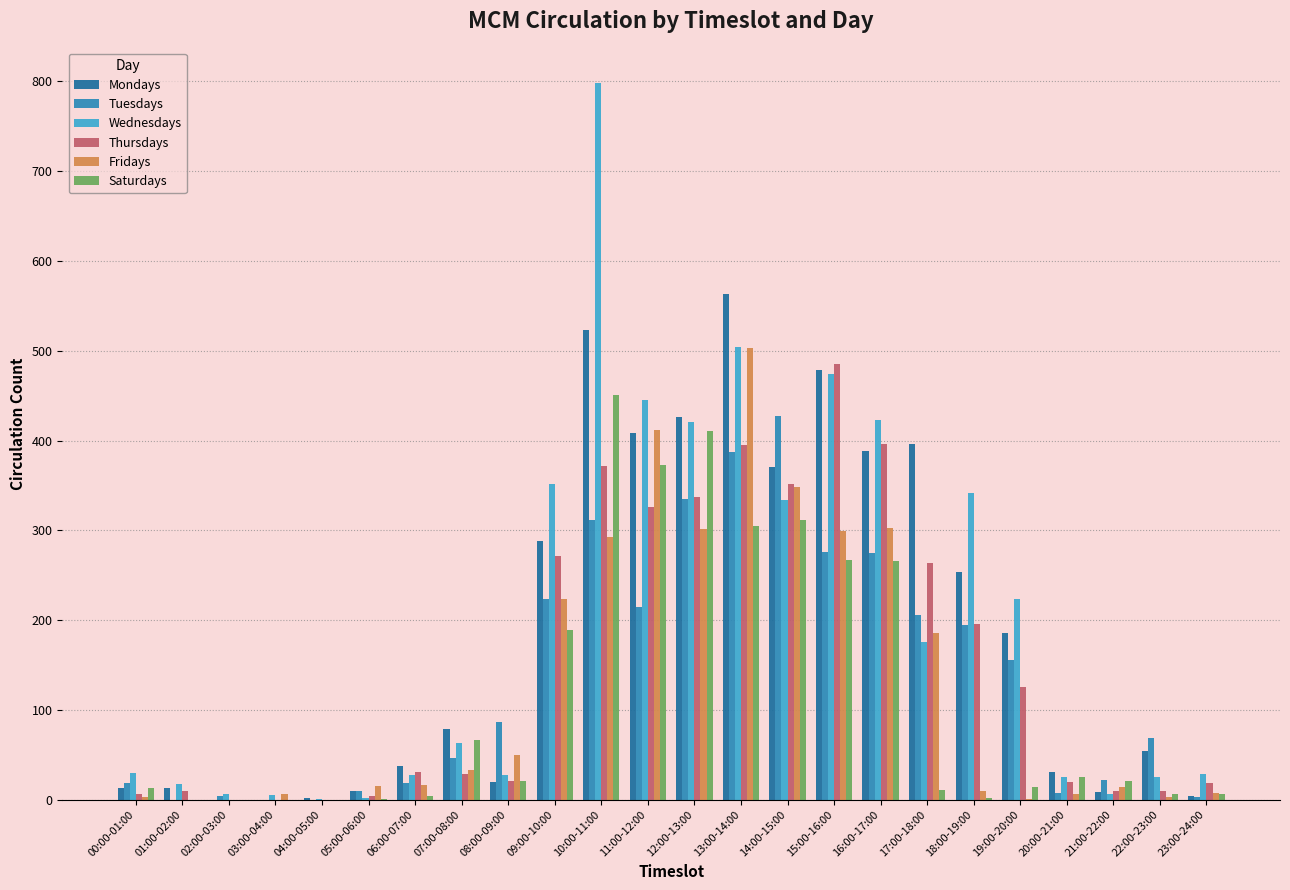

How many categories are shown in the chart?

24